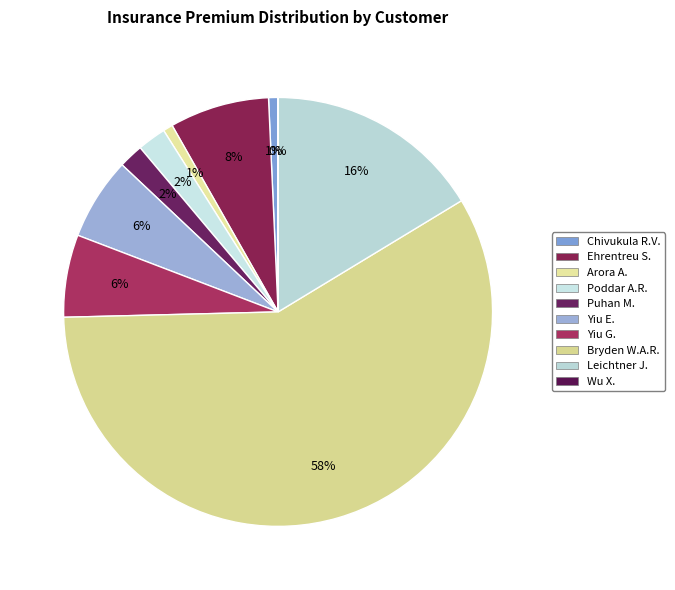

What is the majority slice?

Bryden W.A.R.